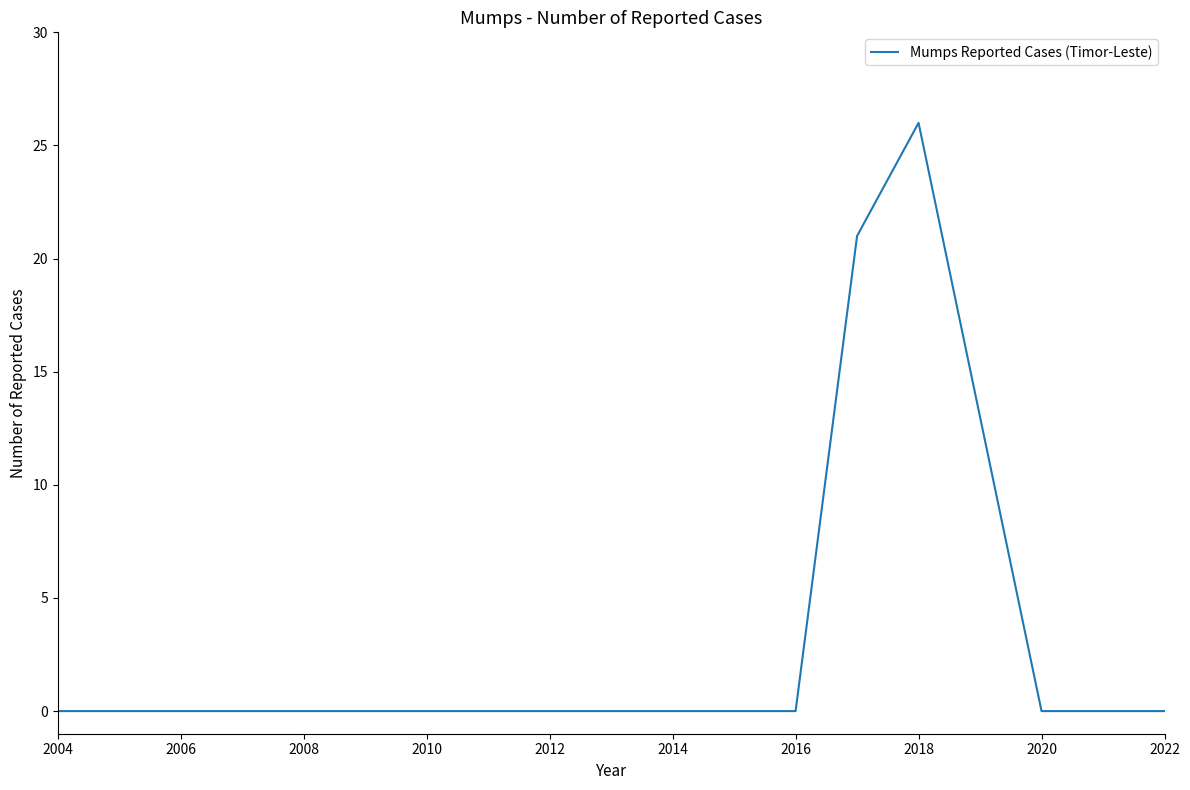

What is the difference between the maximum and minimum values?

26